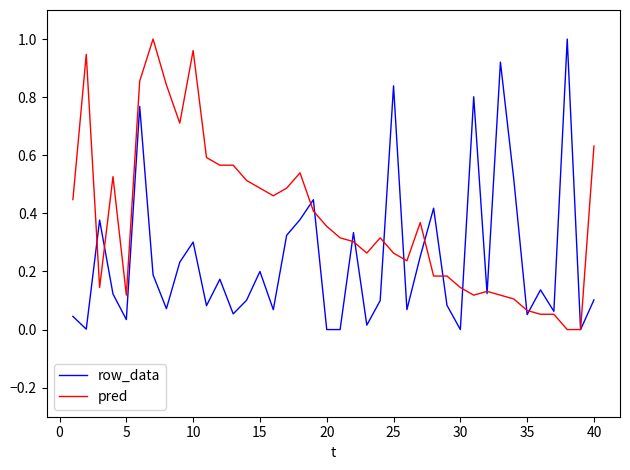

Which series has the largest total across all categories?

pred